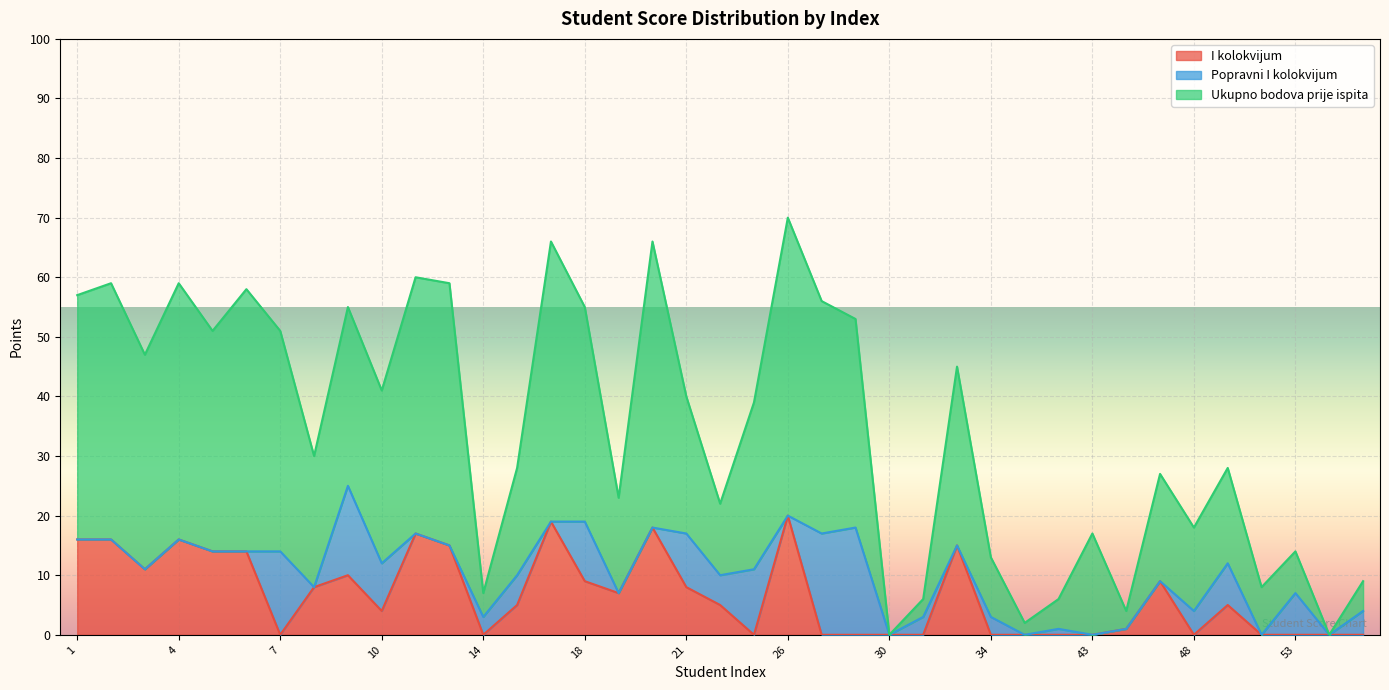

What is the total value across all series at 26?

70